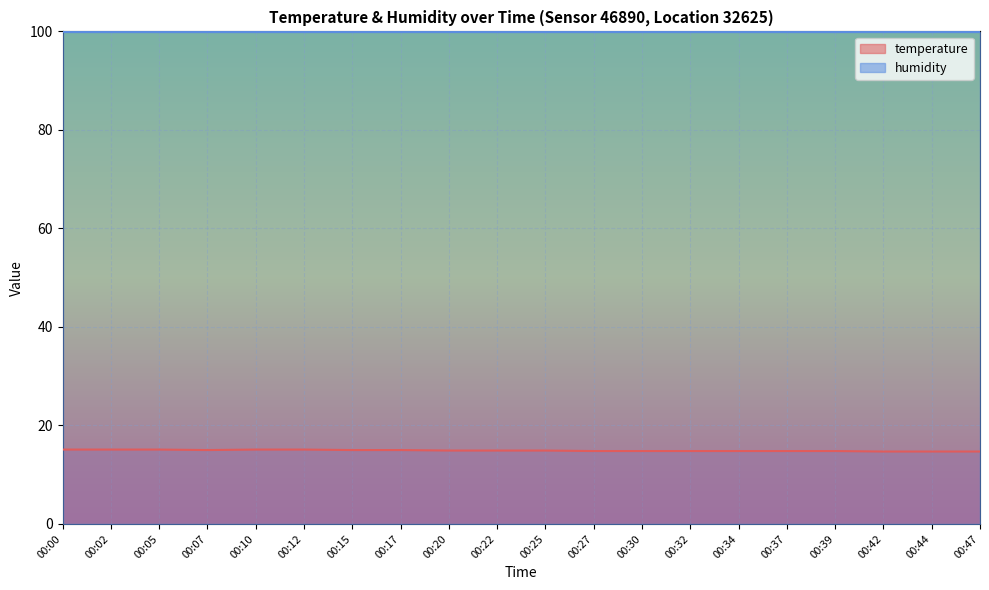

Rank the categories by value from highest to lowest.

00:00, 00:02, 00:05, 00:10, 00:12, 00:07, 00:15, 00:17, 00:20, 00:22, 00:25, 00:27, 00:30, 00:32, 00:34, 00:37, 00:39, 00:42, 00:44, 00:47